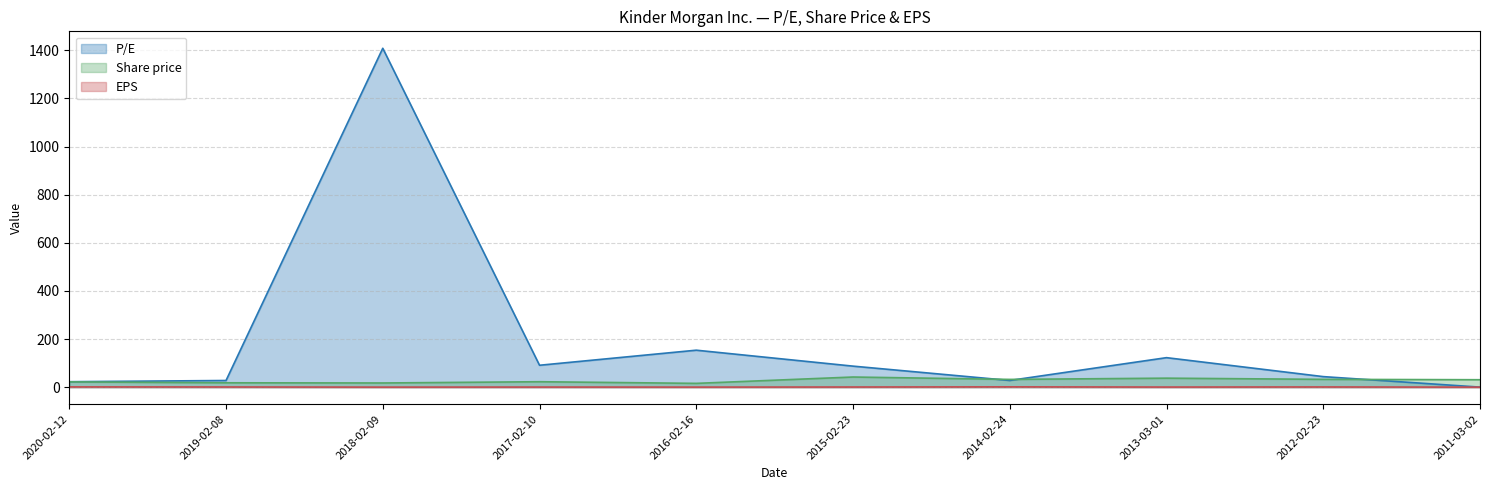

What is the value of the P/E point at the 8th from the left?

122.5